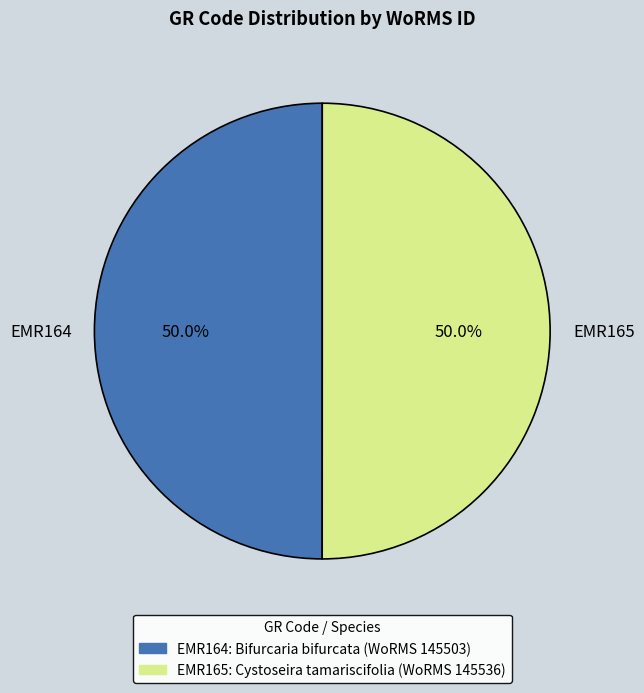

Count the number of slices in the pie.

2